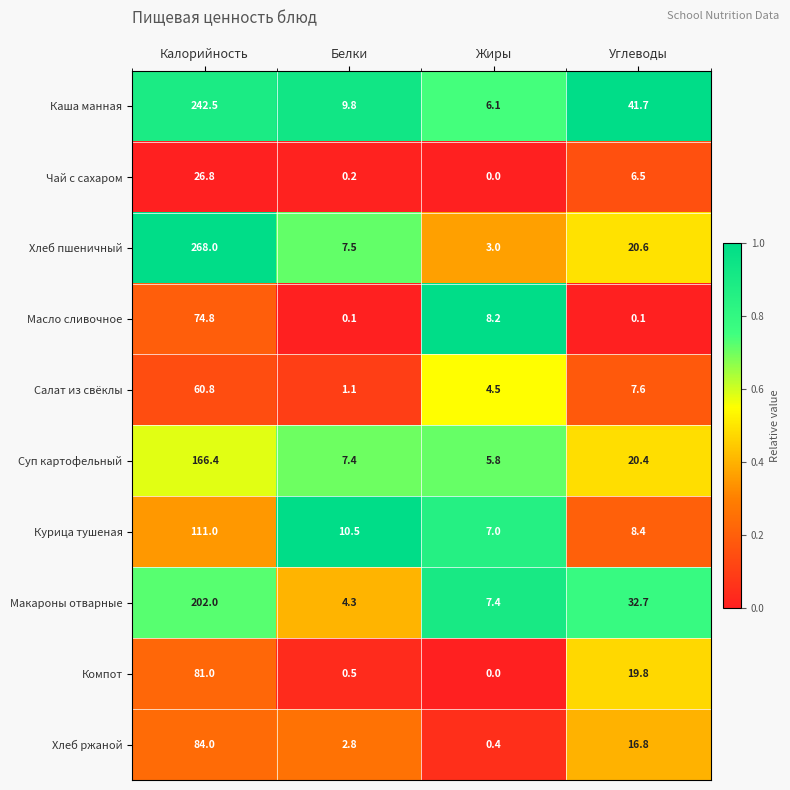

Rank the series at Углеводы from lowest to highest value.

Масло сливочное, Чай с сахаром, Салат из свёклы, Курица тушеная, Хлеб ржаной, Компот, Суп картофельный, Хлеб пшеничный, Макароны отварные, Каша манная